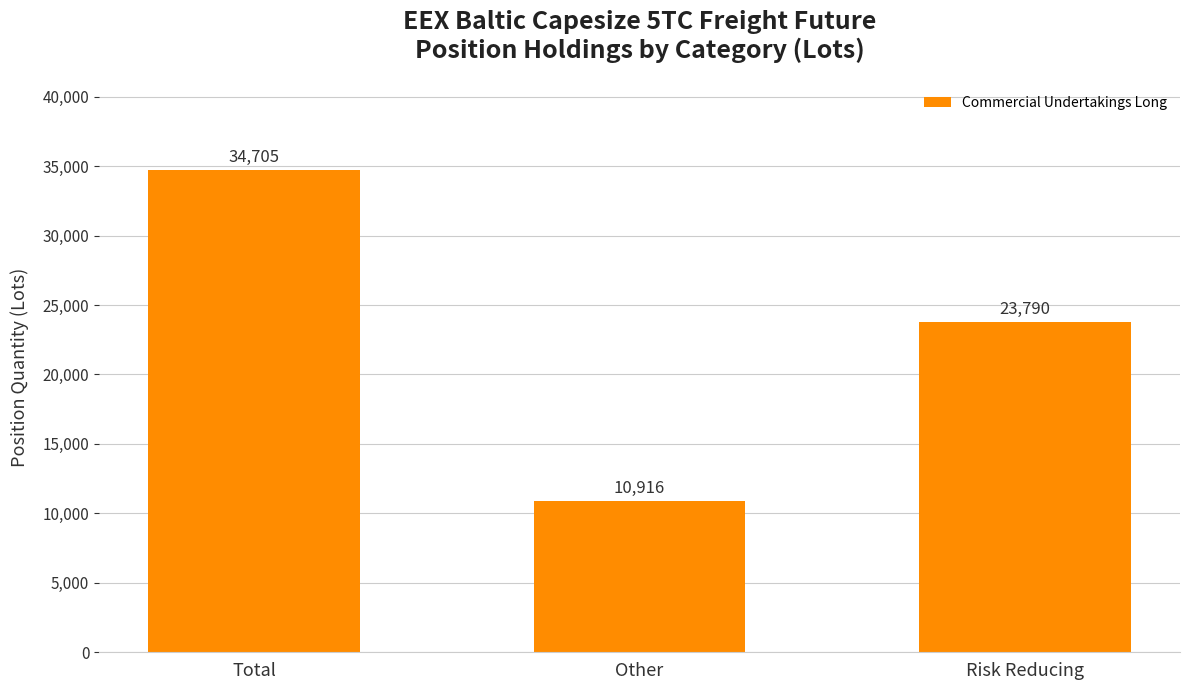

What is the minimum value shown in the chart?

10915.7